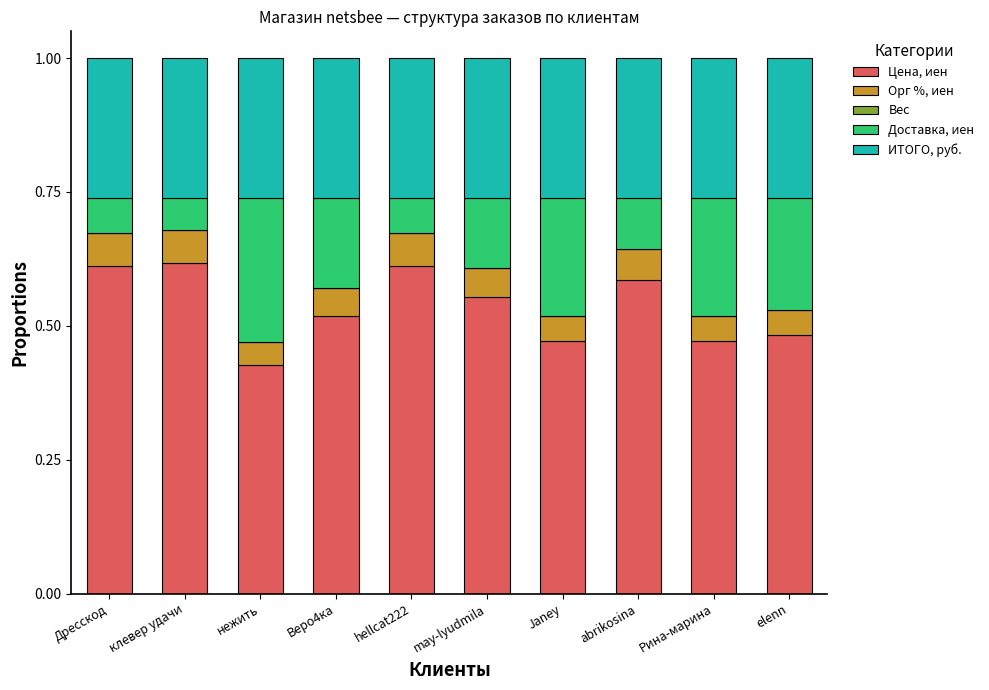

Count the number of categories in the chart.

10